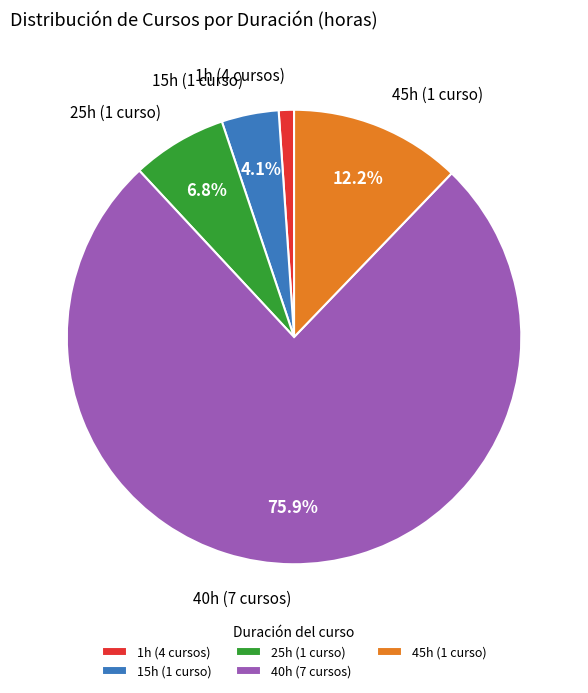

What is the majority slice?

40h (7 cursos)